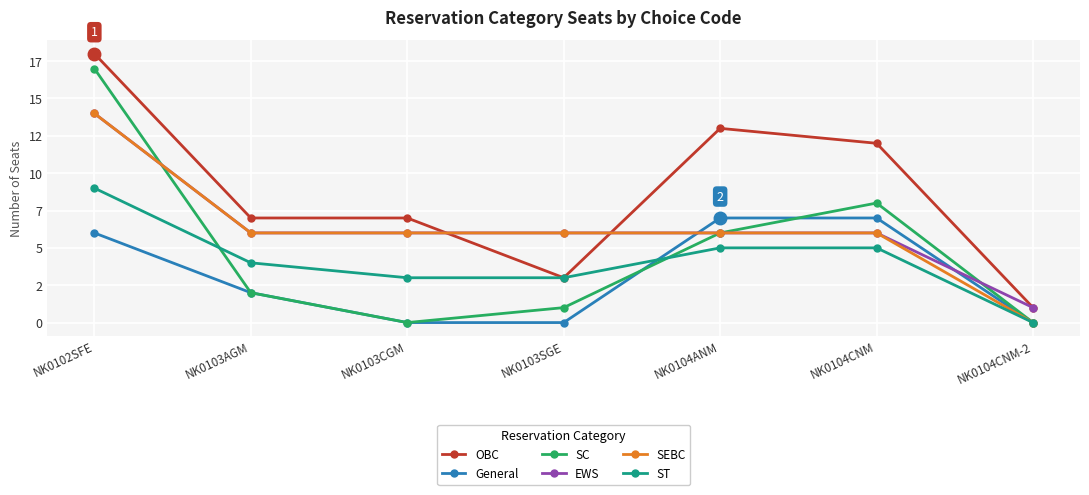

The value of OBC at NK0104ANM is 21. True or false?

False